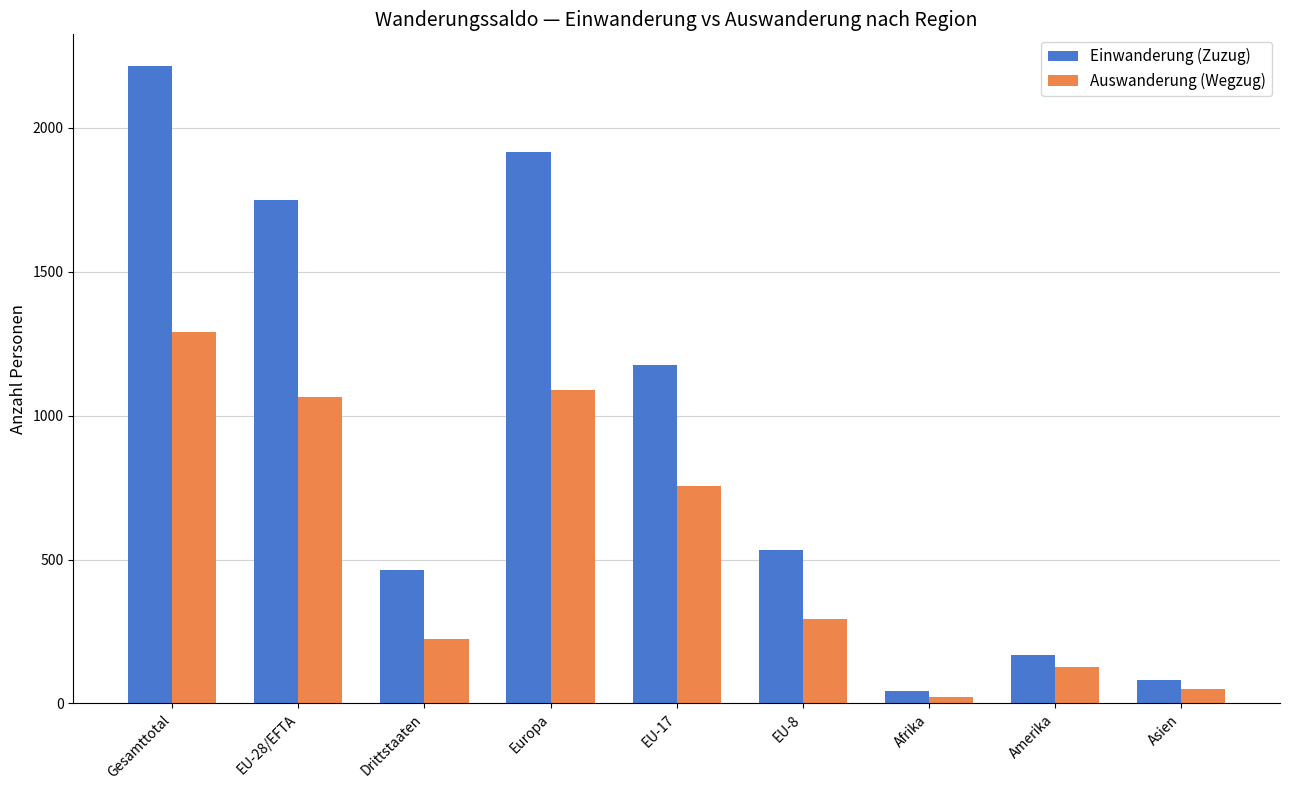

At how many categories does at least one series exceed 27?

9